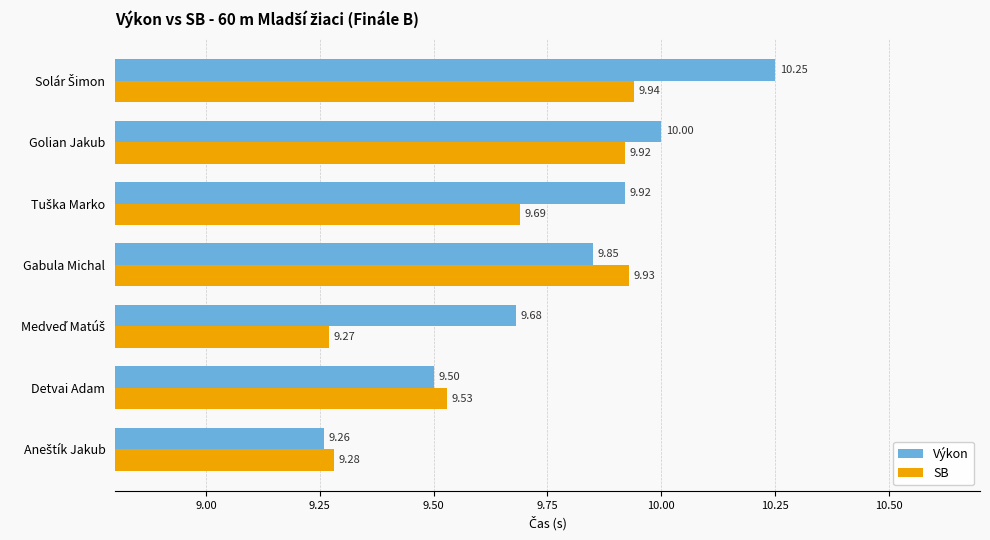

What is the total value across all series at Gabula Michal?

19.8